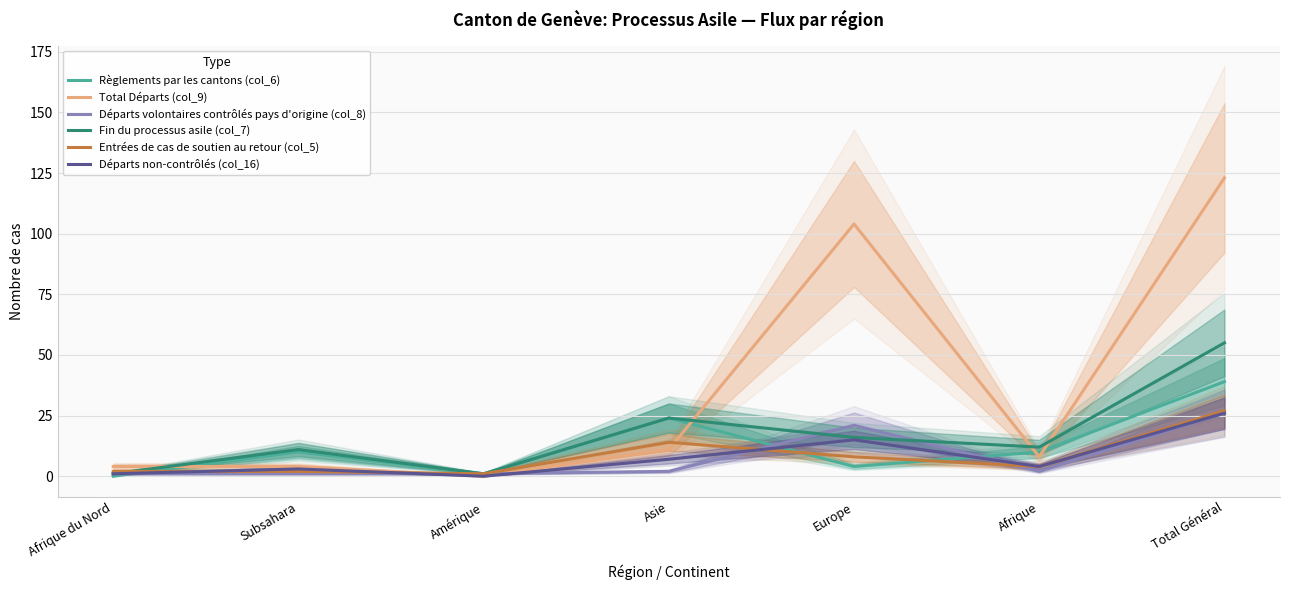

True or false: Entrées de cas de soutien au retour (col_5) has a value of 1 at Subsahara.

False